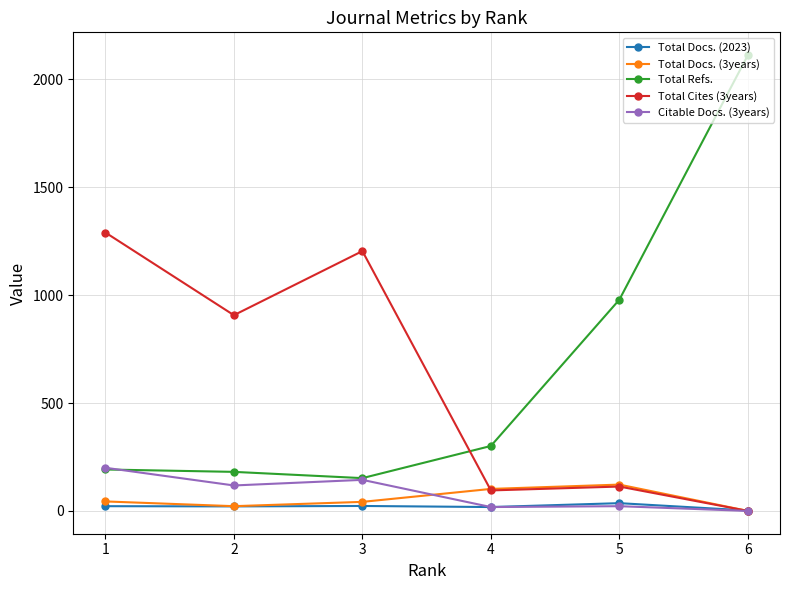

Which series has the largest total across all categories?

Total Refs.